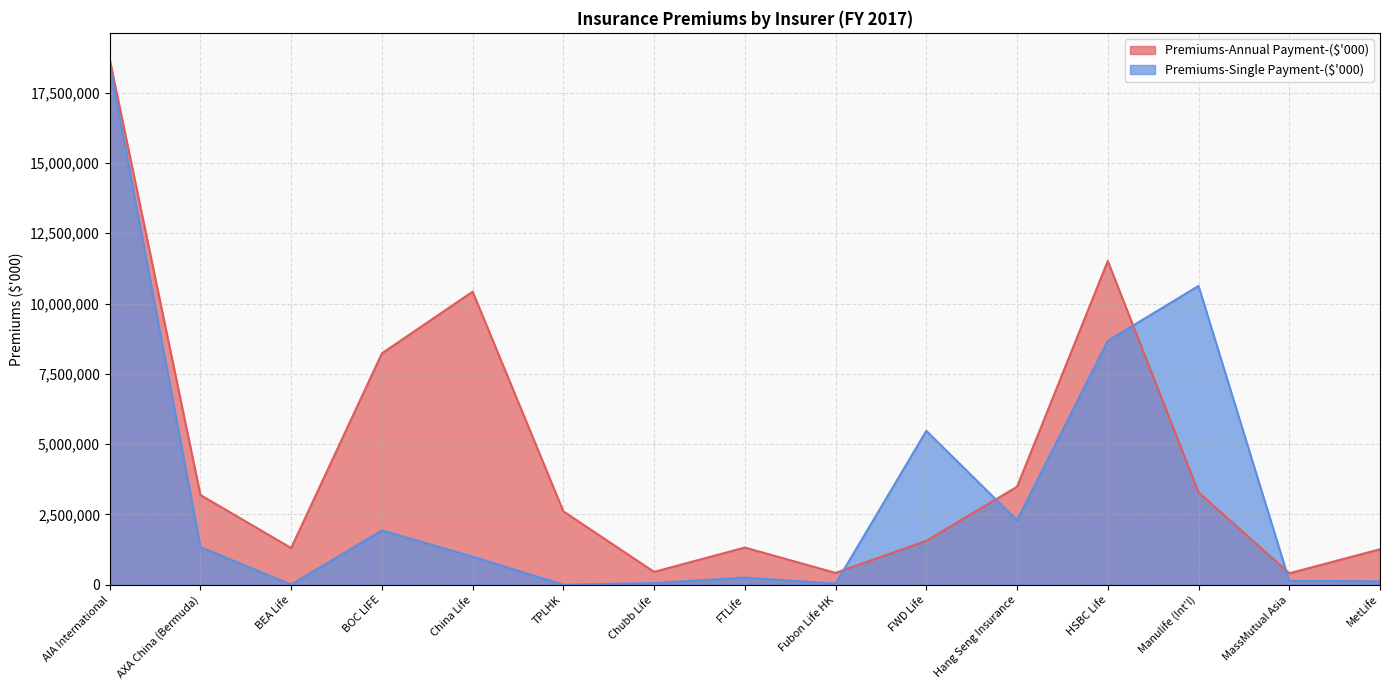

Which series changed the most between BOC LIFE and MassMutual Asia?

Premiums-Annual Payment-($'000)